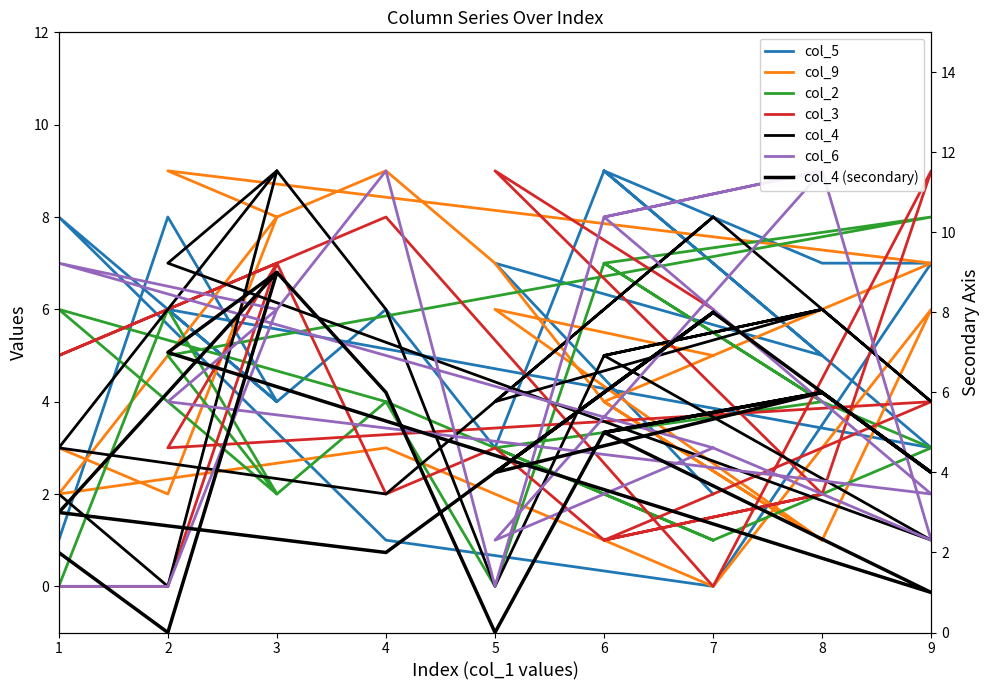

True or false: col_4 has a value of 8 at 7.

True